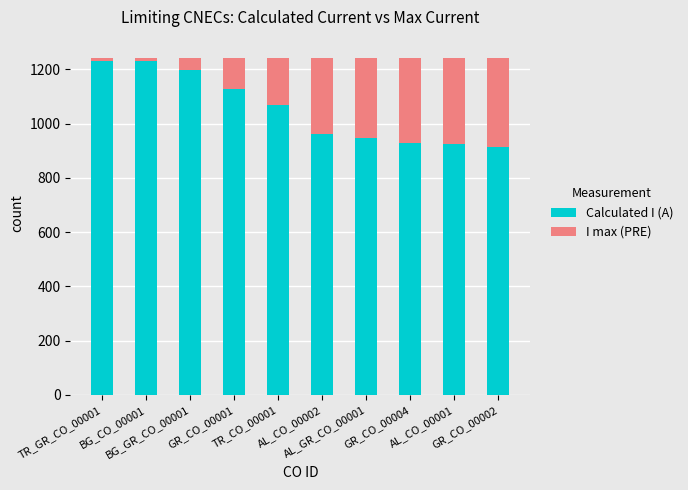

Are the bars horizontal?

No